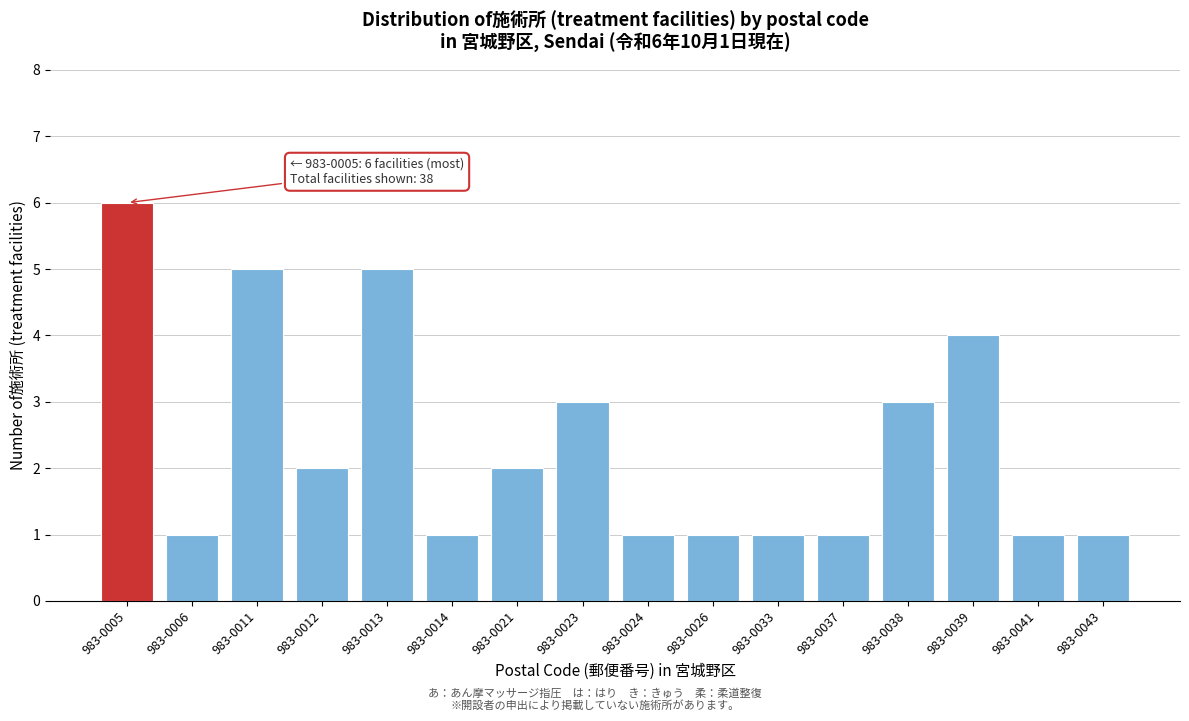

Reading right to left, what are all the values shown in this chart?

983-0043=1	983-0041=1	983-0039=4	983-0038=3	983-0037=1	983-0033=1	983-0026=1	983-0024=1	983-0023=3	983-0021=2	983-0014=1	983-0013=5	983-0012=2	983-0011=5	983-0006=1	983-0005=6